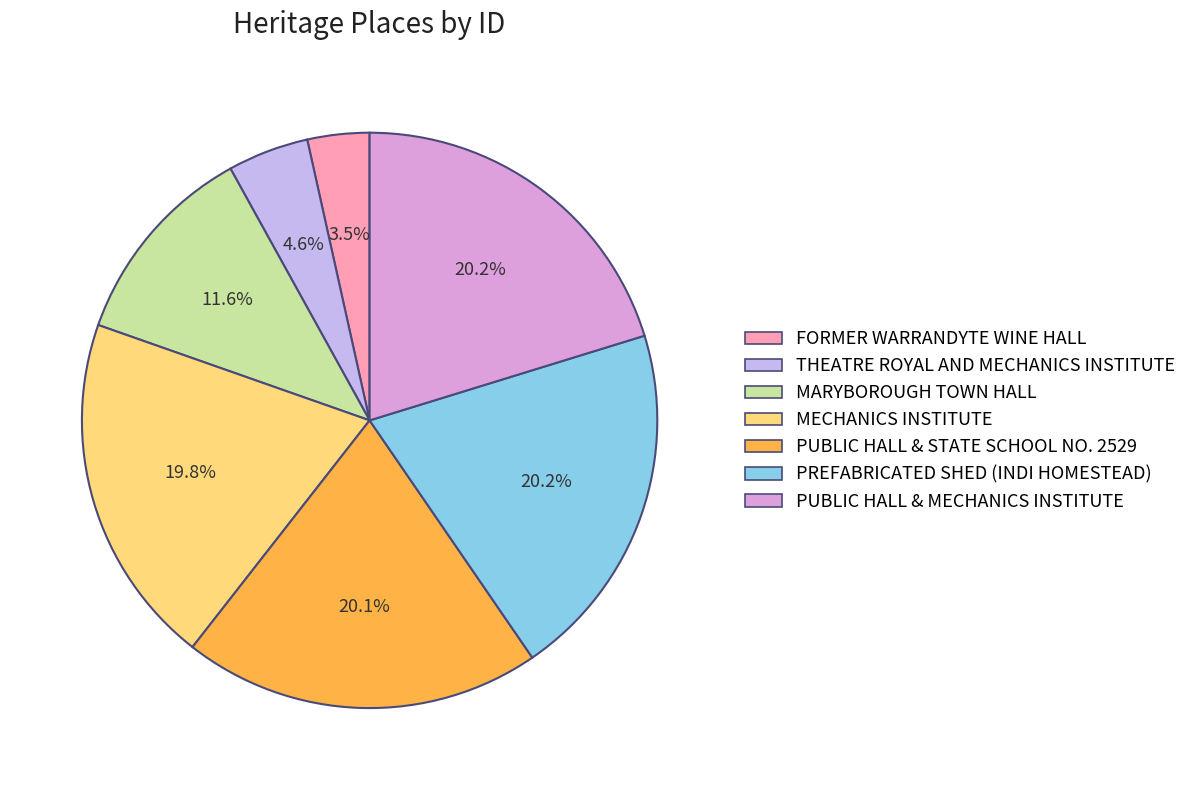

What percentage is the THEATRE ROYAL AND MECHANICS INSTITUTE slice, to the nearest percent?

5%